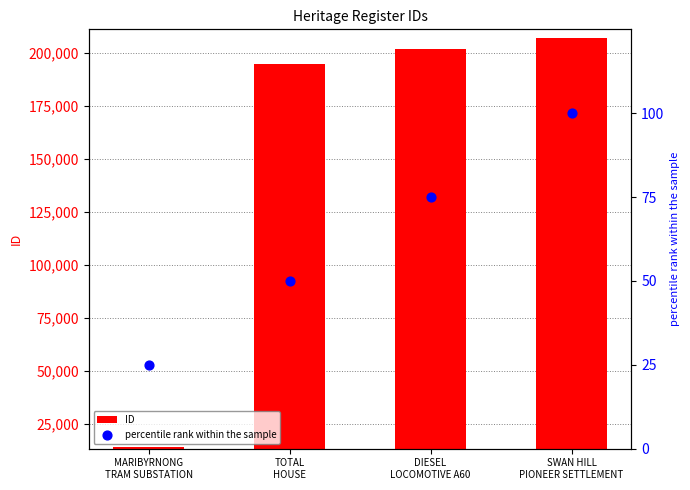

Which series has the largest Y range (max minus min)?

ID